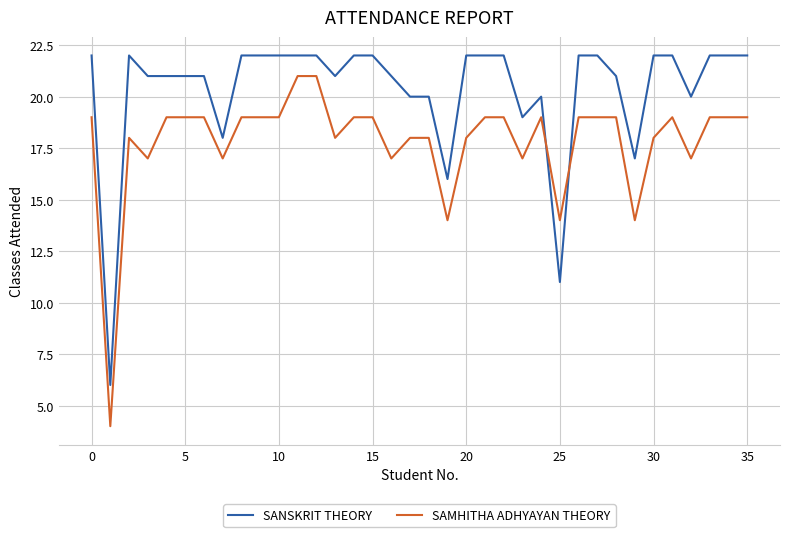

What are all the series names shown in the legend?

SANSKRIT THEORY, SAMHITHA ADHYAYAN THEORY